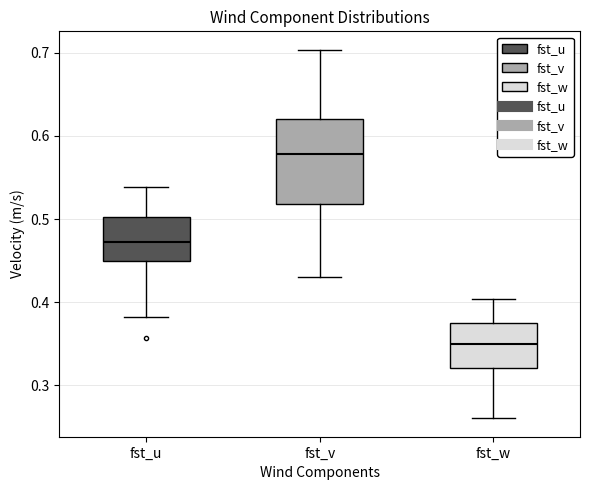

Reading left to right, transcribe this box plot: for each box, give where its median line is, the range the box spans, and where its two whiskers end, as read against the y-axis. The values are not printed on the chart, so give them approximately, as read against the axis.

fst_u: median 0.47, box 0.45 to 0.50, whiskers 0.38 to 0.54
fst_v: median 0.58, box 0.52 to 0.62, whiskers 0.43 to 0.70
fst_w: median 0.35, box 0.32 to 0.38, whiskers 0.26 to 0.40